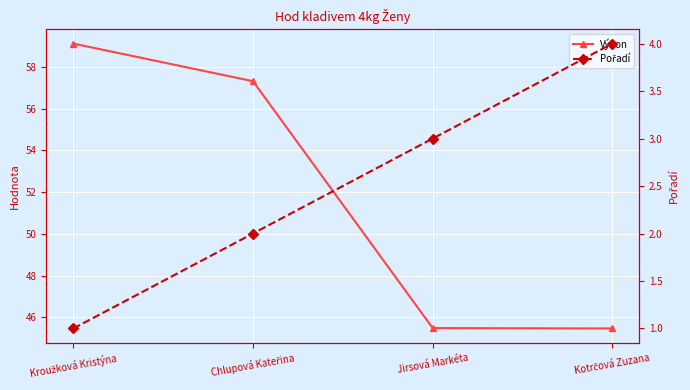

True or false: Výkon and Pořadí cross at least once.

False